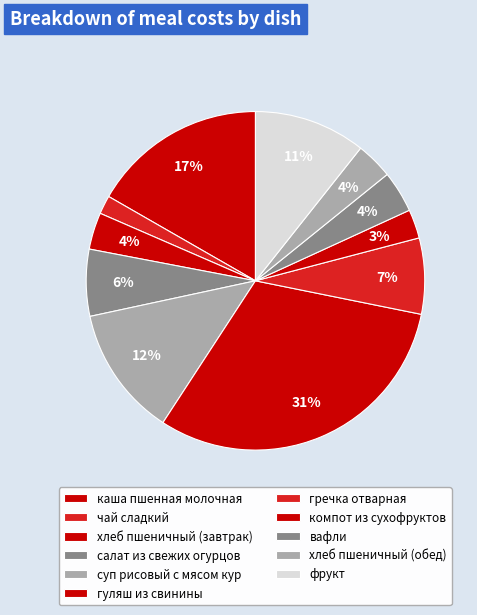

Which slice is the smallest?

чай сладкий